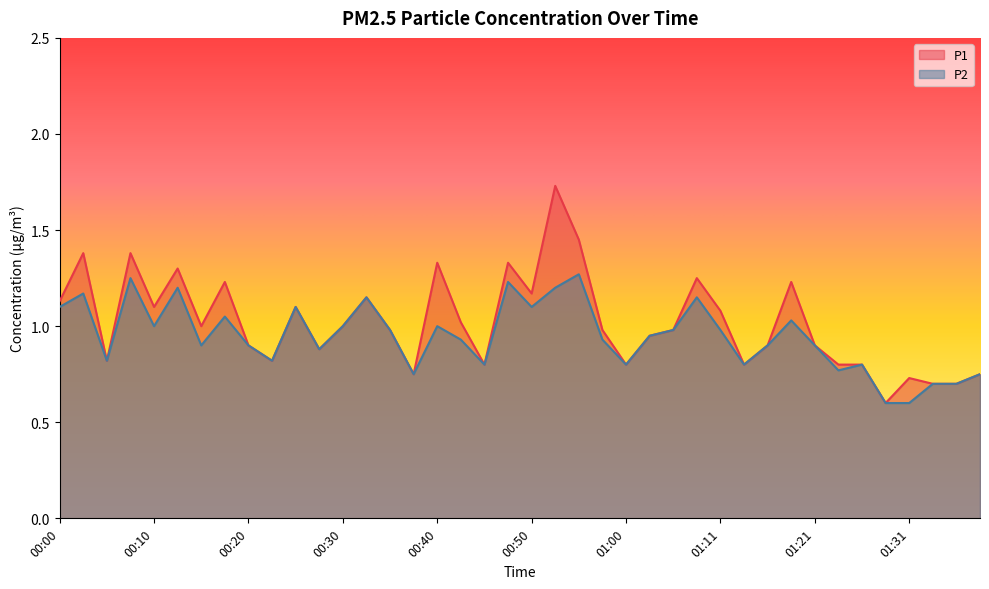

True or false: P2 and P1 intersect in this chart.

False